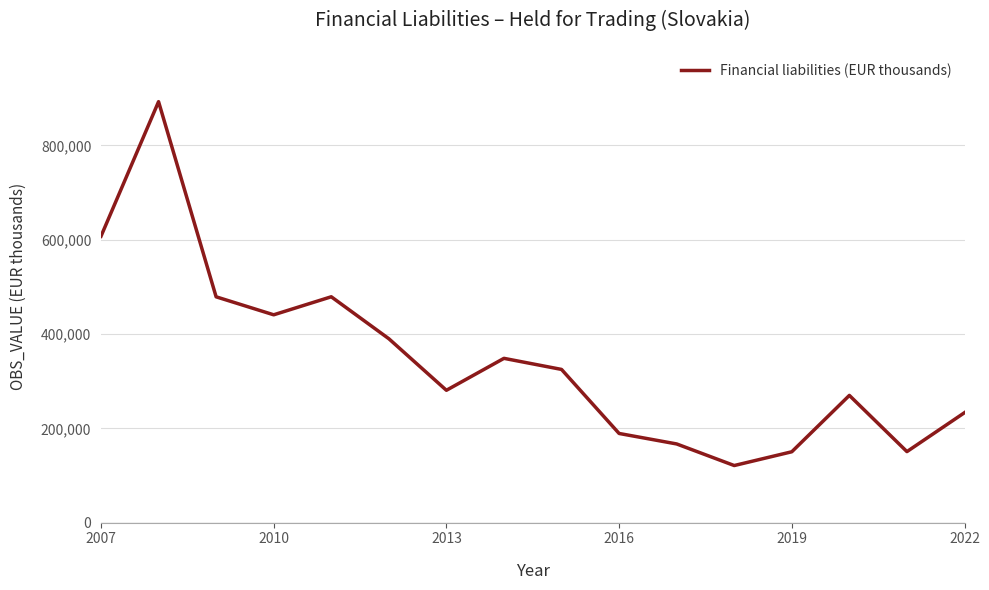

What is the smallest value displayed?

121060